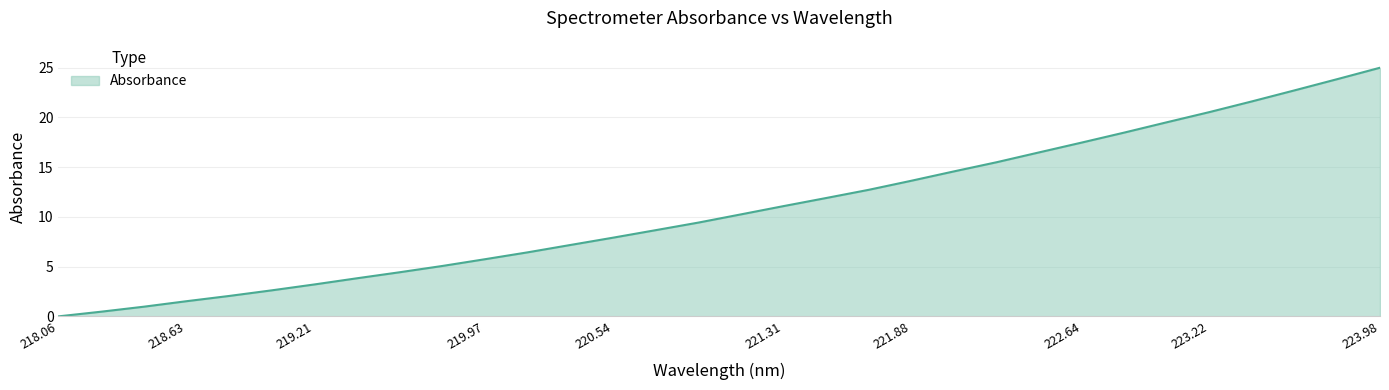

How many positive values are there?

31